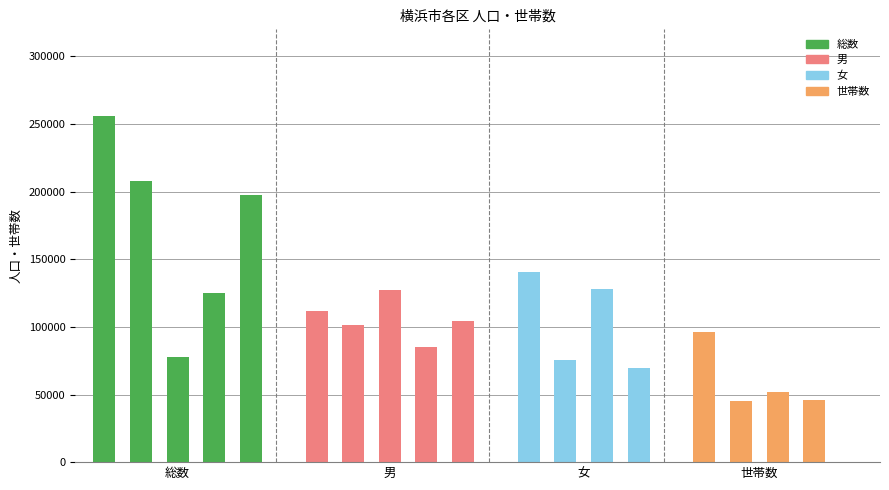

What are all the series names shown in the legend?

総数, 男, 女, 世帯数